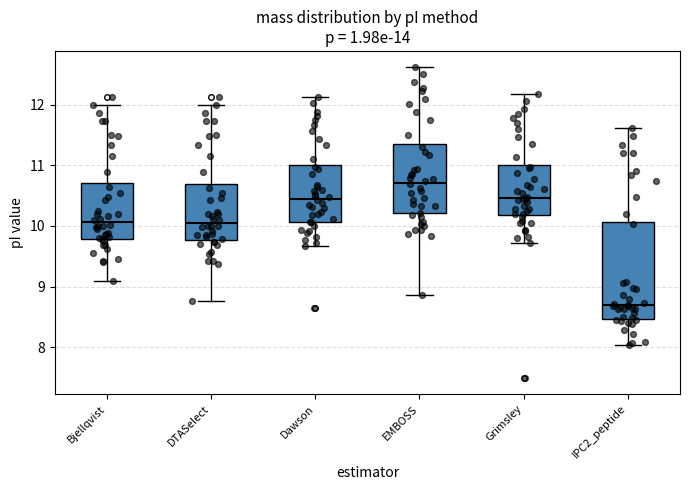

Which box is the tallest, from its lower edge to its upper edge?

IPC2_peptide